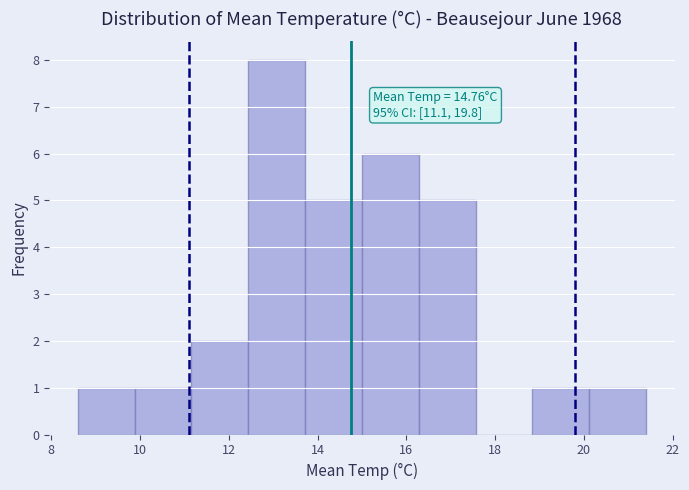

Over which range of the x-axis is the bar tallest?

12.44 to 13.72